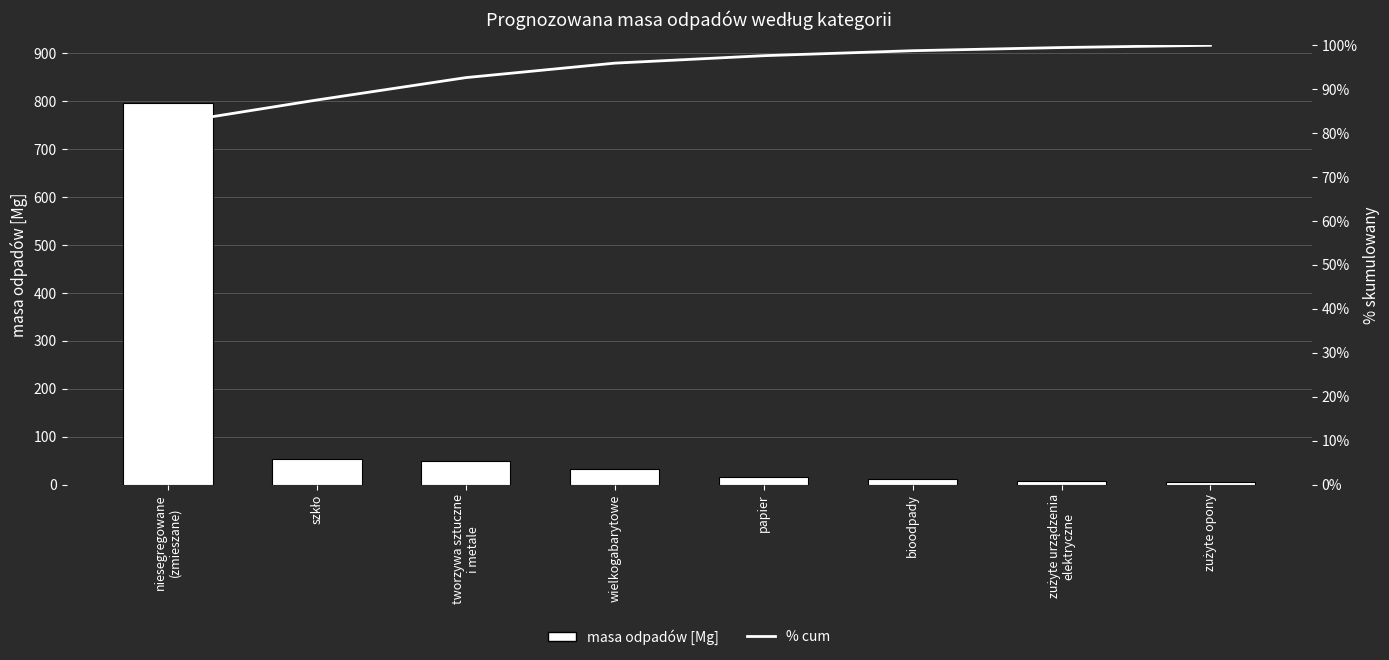

What position from the right is szkło?

7